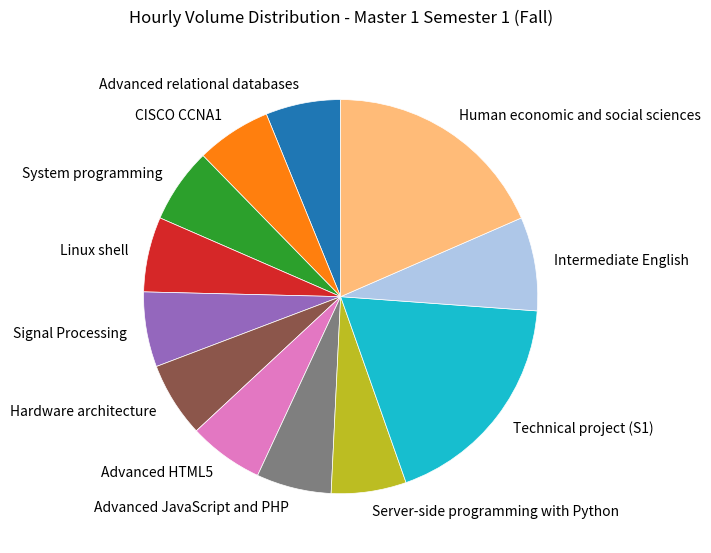

Approximately how many times larger is the value at Advanced JavaScript and PHP compared to Intermediate English?

0.8